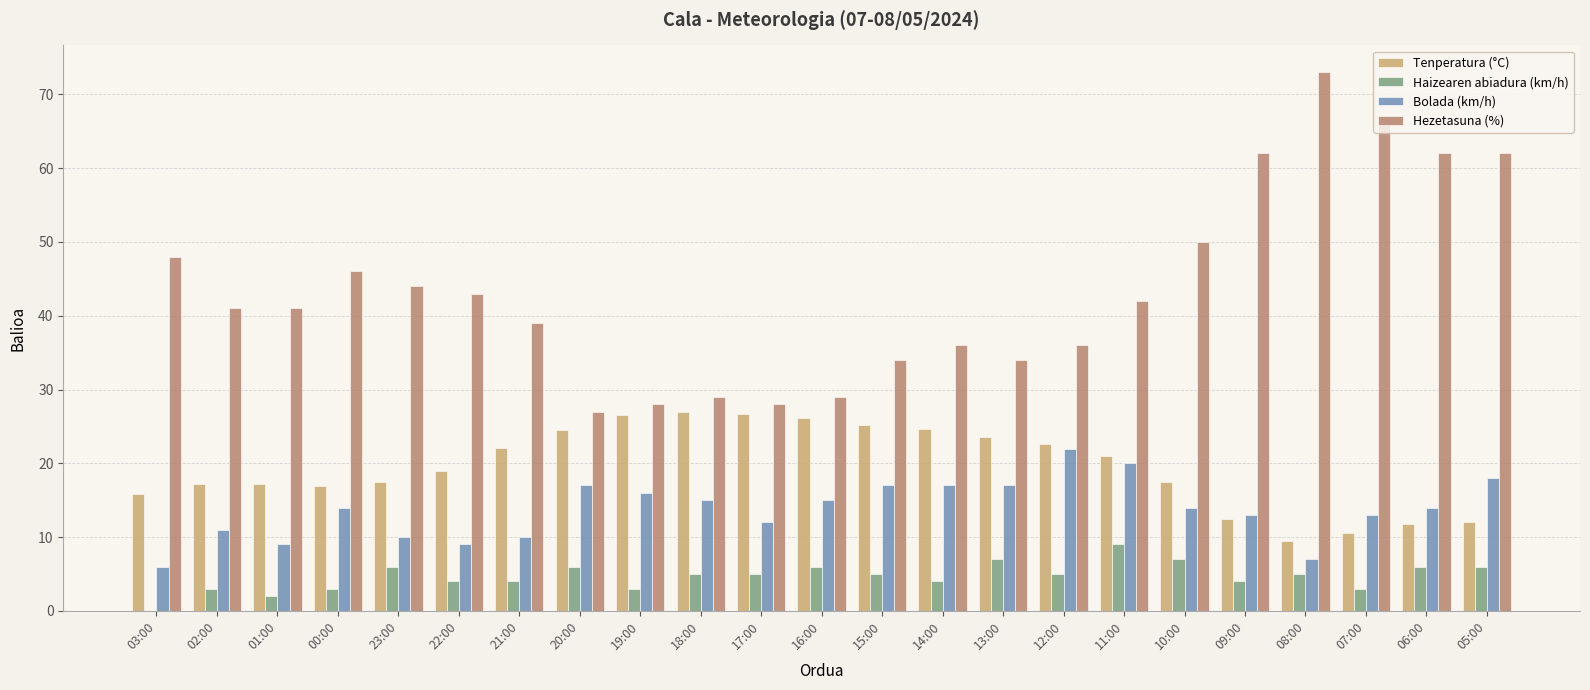

At which label does Hezetasuna (%) reach its peak?

08:00